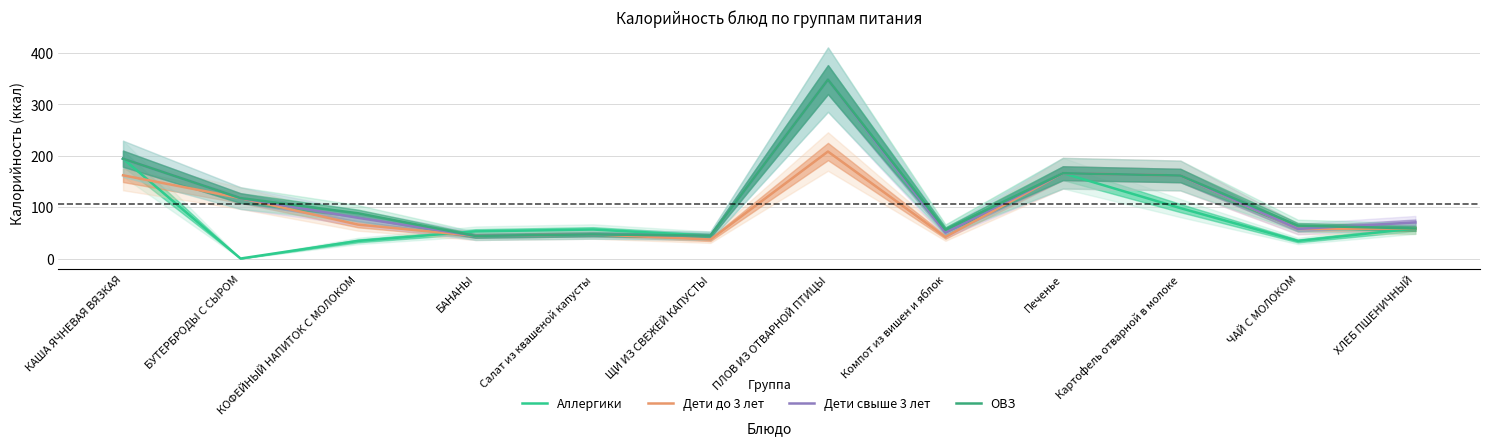

At which label does Дети до 3 лет reach its peak?

ПЛОВ ИЗ ОТВАРНОЙ ПТИЦЫ